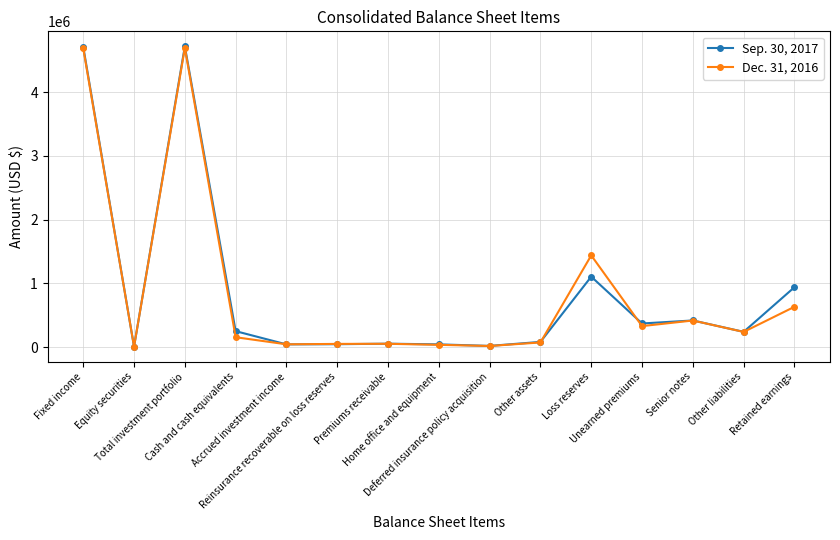

What is the minimum value shown in the chart?

7128